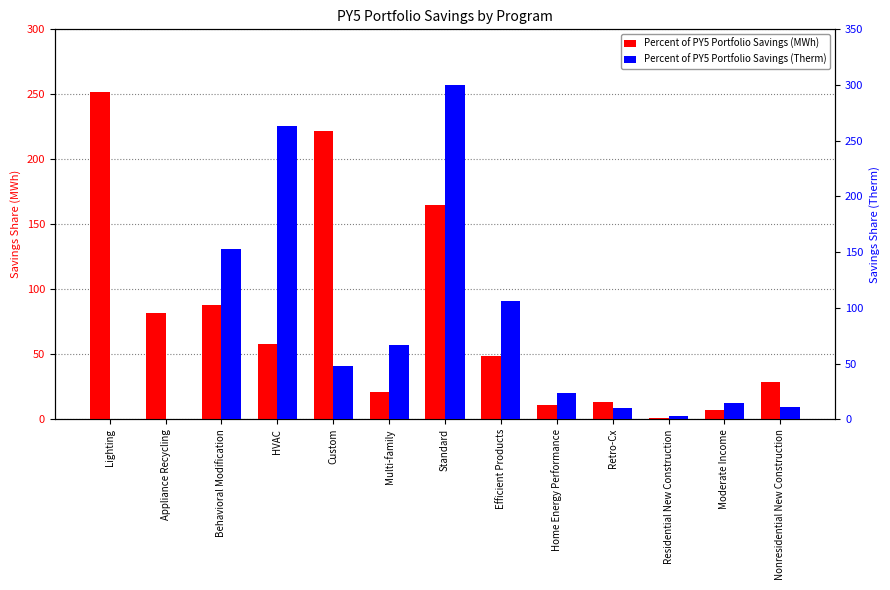

Between Behavioral Modification and Custom, which series saw the biggest shift?

Percent of PY5 Portfolio Savings (MWh)